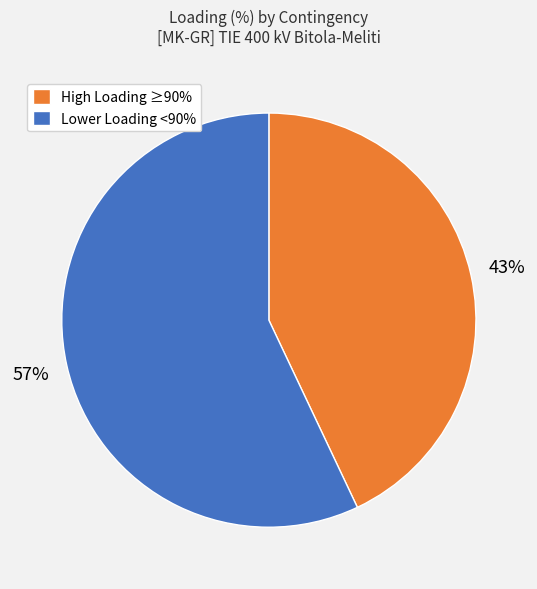

Is it true that Lower Loading <90% is 57% of the pie?

True